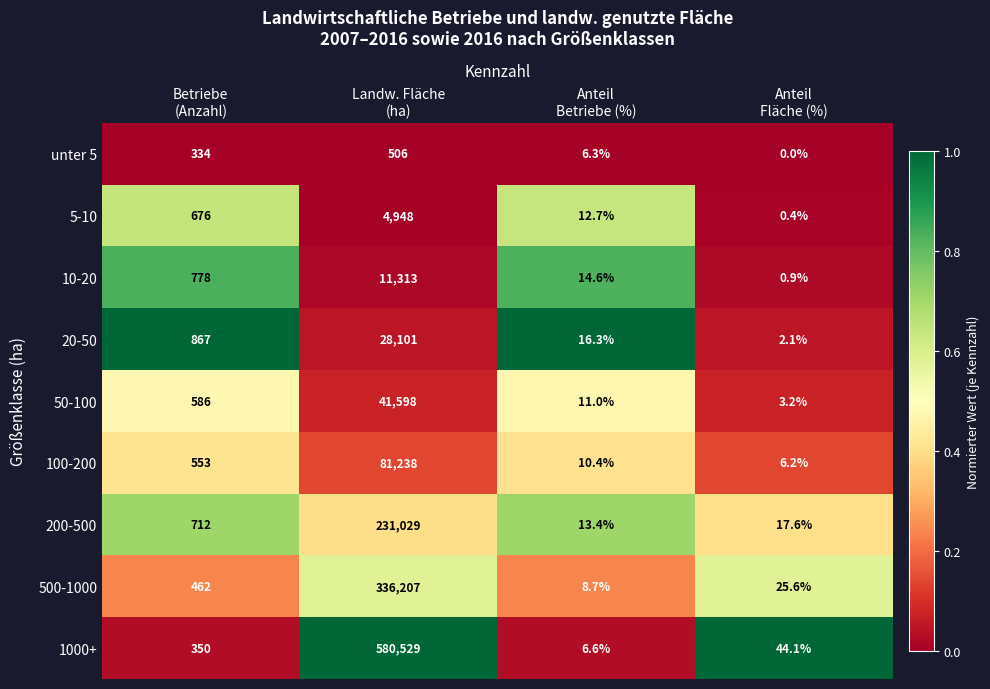

Which series has the largest total across all categories?

1000+